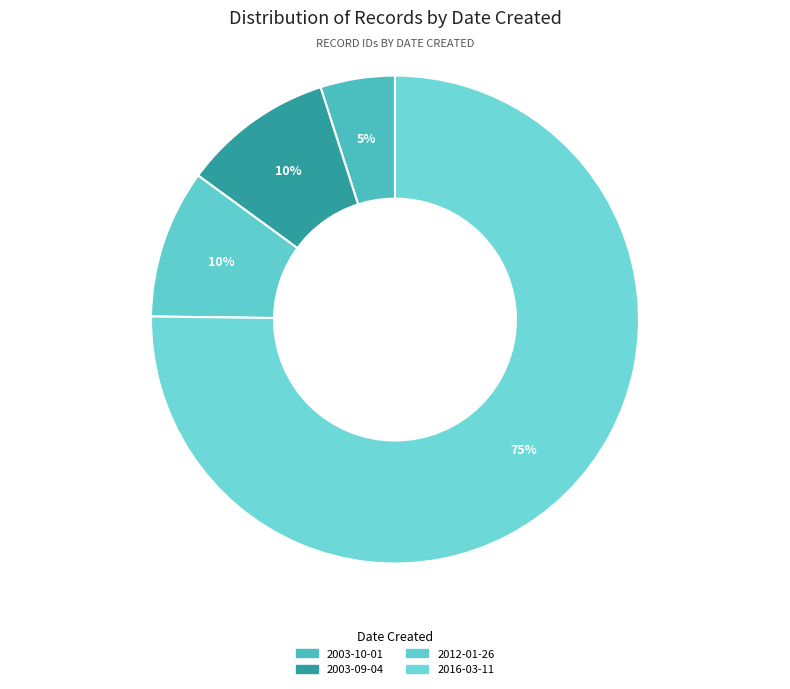

How many slices are in this pie chart?

4